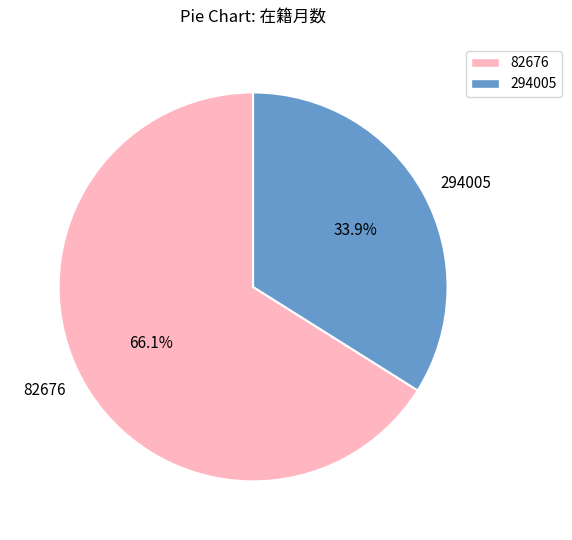

Do 294005 and 82676 together represent more than half of the pie?

Yes